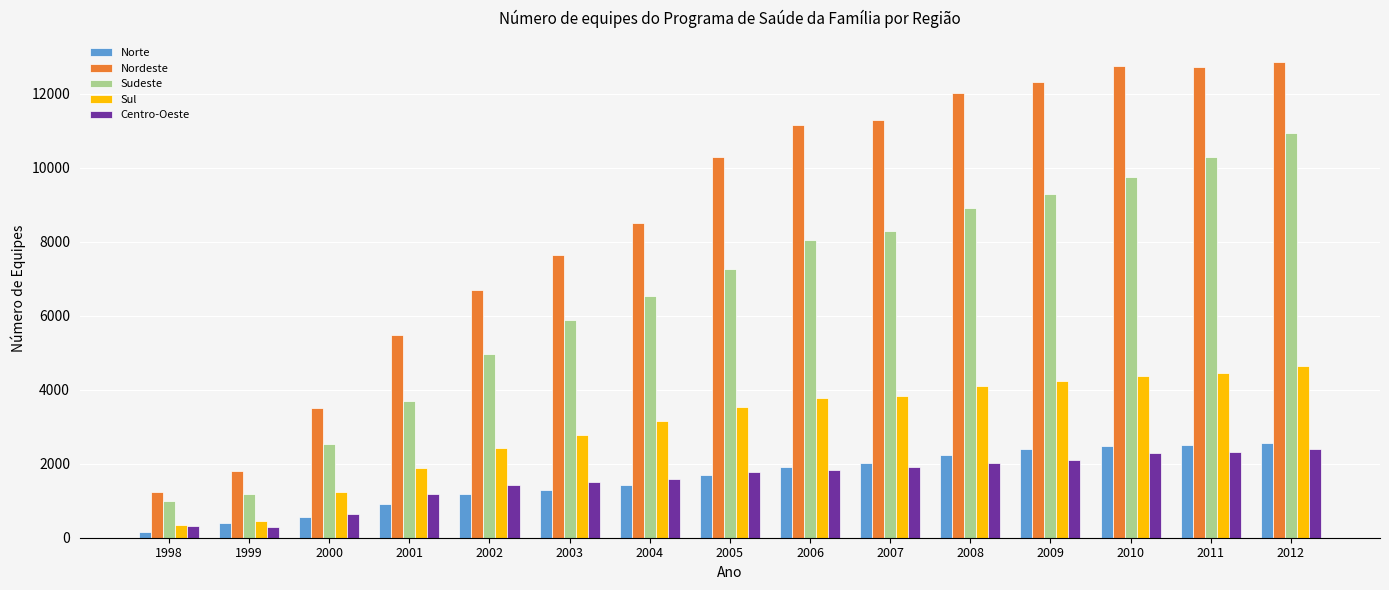

How many values in the Norte series are below 1707?

7